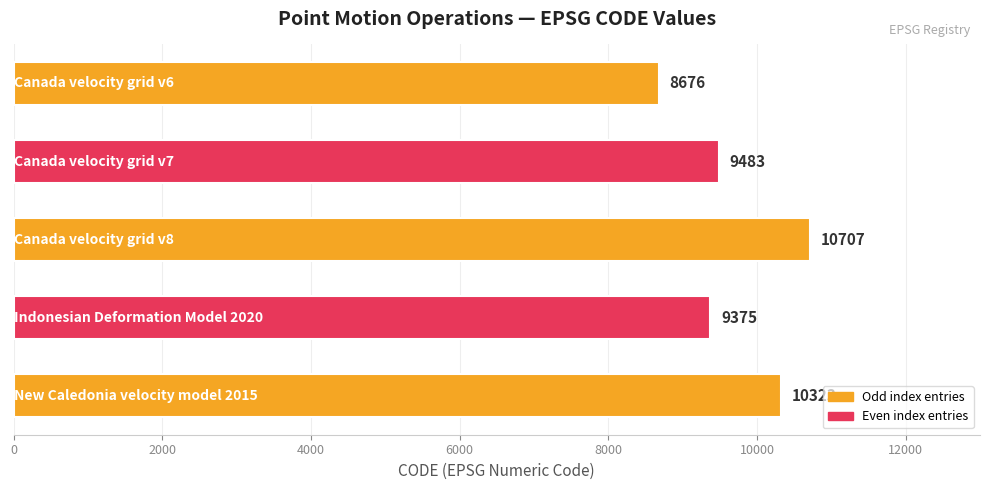

What is the value of the 3rd bar from the top?

10707